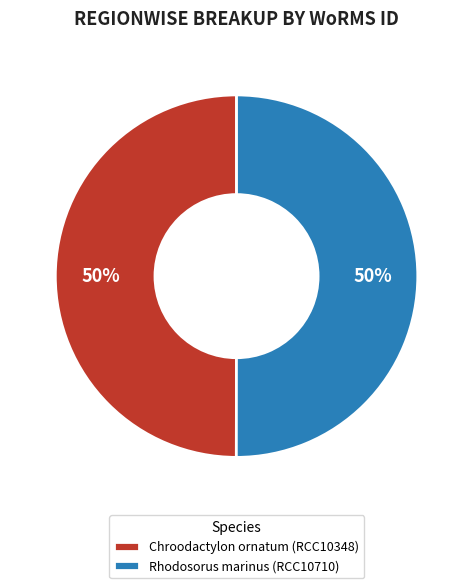

The Rhodosorus marinus (RCC10710) slice represents 50% of the pie. True or false?

True